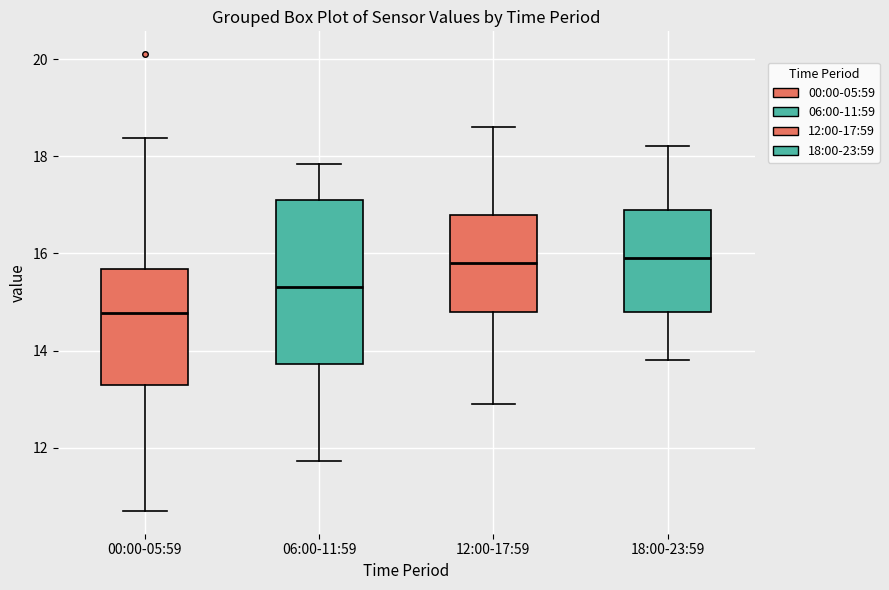

Reading left to right, transcribe this box plot: for each box, give where its median line is, the range the box spans, and where its two whiskers end, as read against the y-axis. The values are not printed on the chart, so give them approximately, as read against the axis.

00:00-05:59: median 14.8, box 13.4 to 15.6, whiskers 10.8 to 18.4
06:00-11:59: median 15.4, box 13.8 to 17.2, whiskers 11.8 to 17.8
12:00-17:59: median 15.8, box 14.8 to 16.8, whiskers 13.0 to 18.6
18:00-23:59: median 16.0, box 14.8 to 17.0, whiskers 13.8 to 18.2